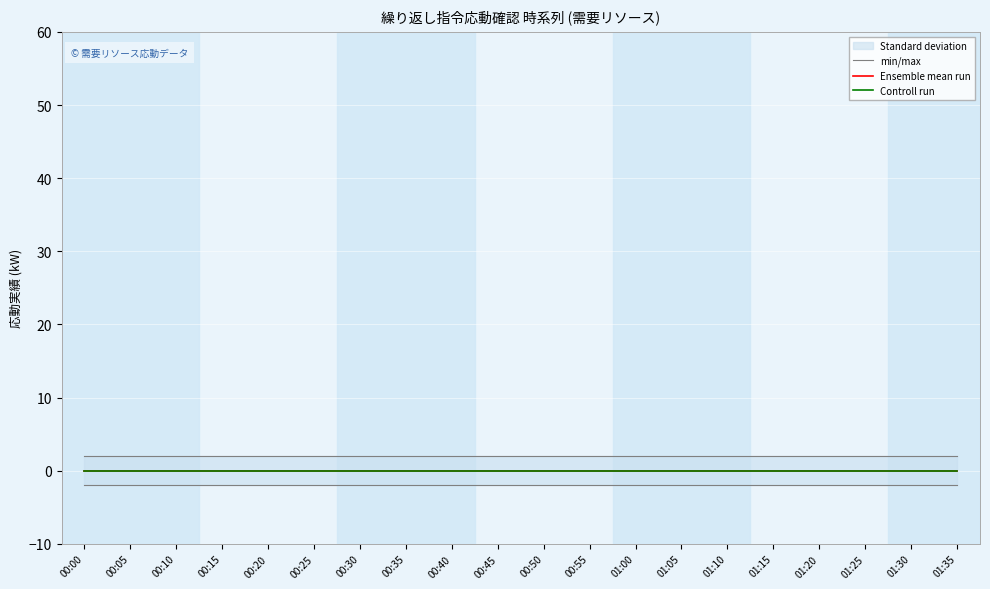

What is the total value across all series at 01:10?

-2